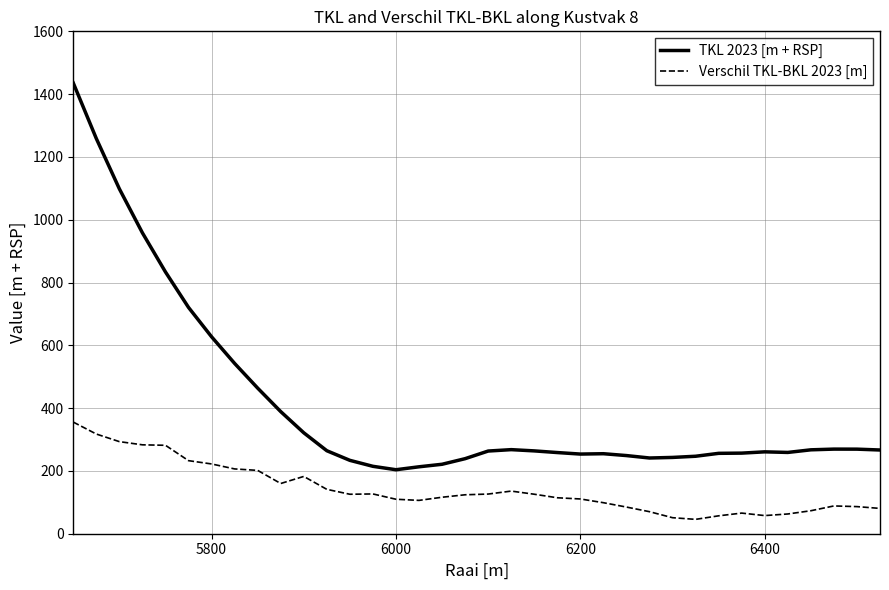

True or false: Verschil TKL-BKL 2023 [m] and TKL 2023 [m + RSP] intersect in this chart.

False